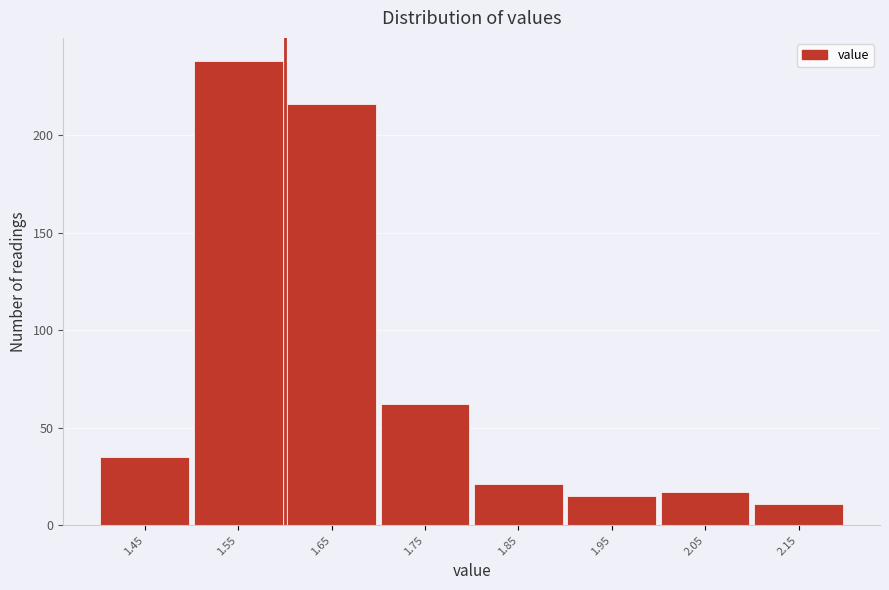

Reading right to left, list all the values displayed in this chart.

2.15=11	2.05=17	1.95=15	1.85=21	1.75=62	1.65=216	1.55=238	1.45=35